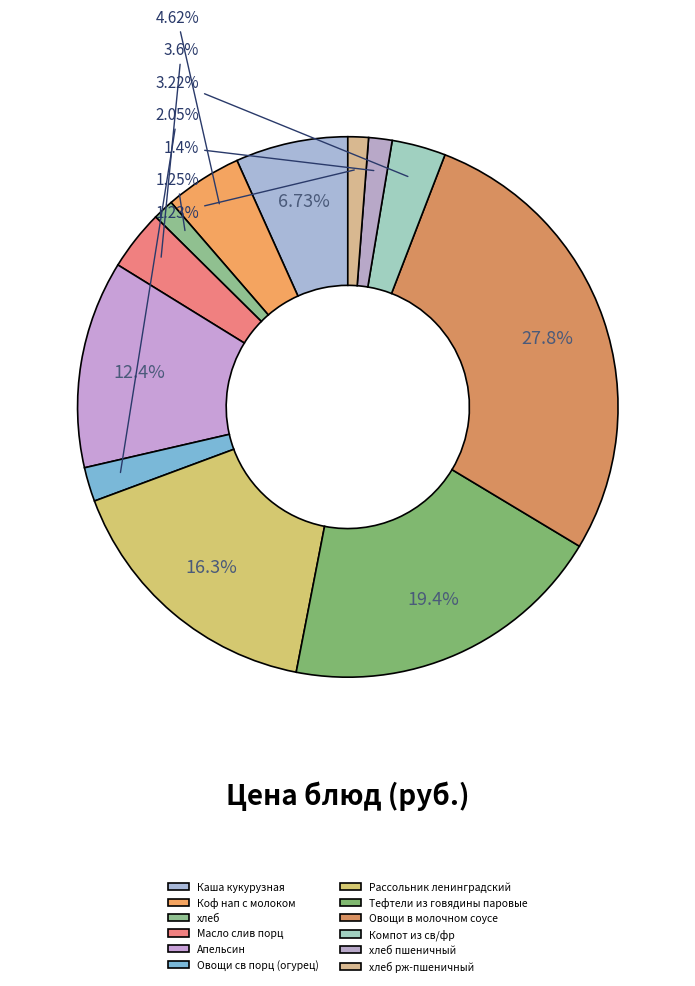

Count the number of slices in the pie.

12